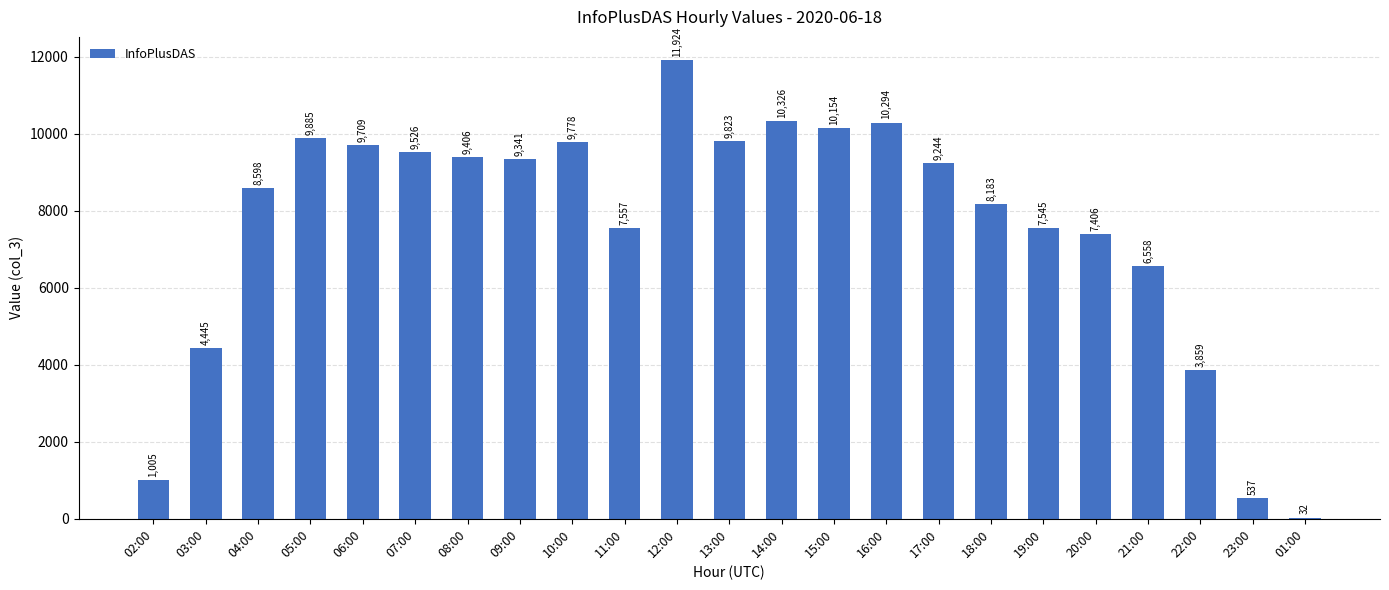

Approximately how many times larger is the value at 21:00 compared to 05:00?

0.7